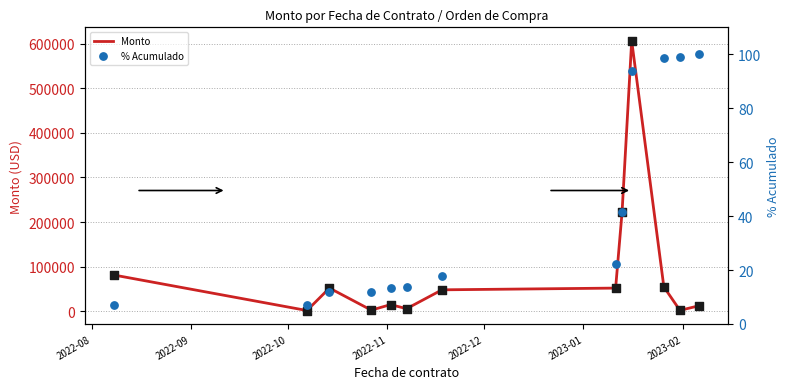

Which series has the largest Y range (max minus min)?

Monto